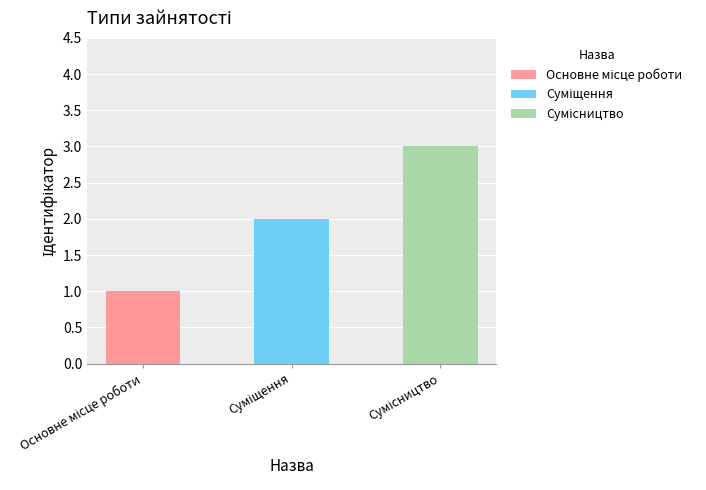

Rank the series by their maximum value, from highest to lowest.

Сумісництво, Суміщення, Основне місце роботи